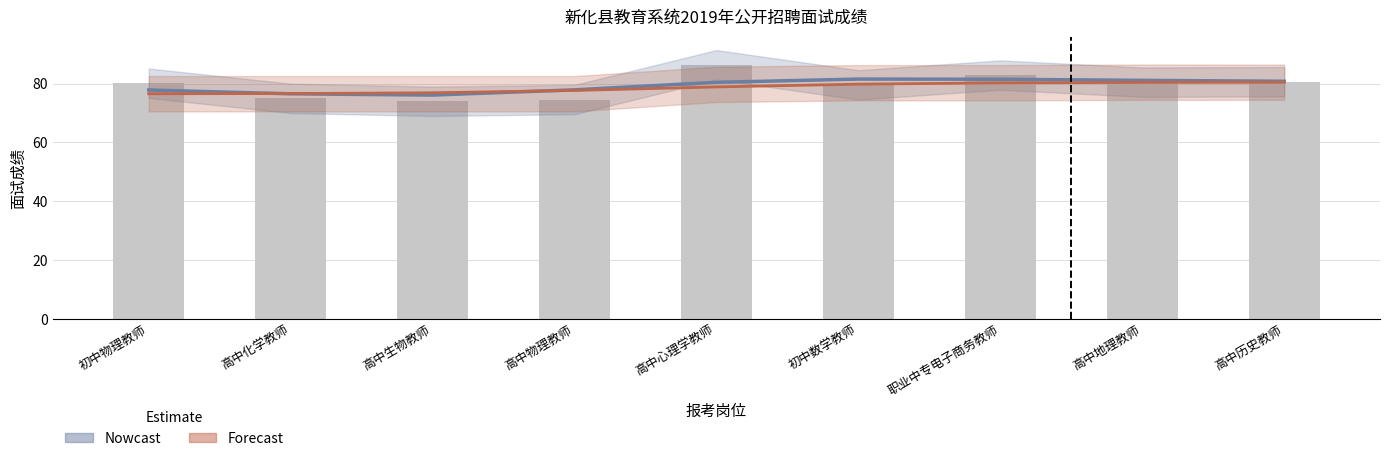

Between 高中生物教师 and 高中历史教师, which is larger?

高中历史教师